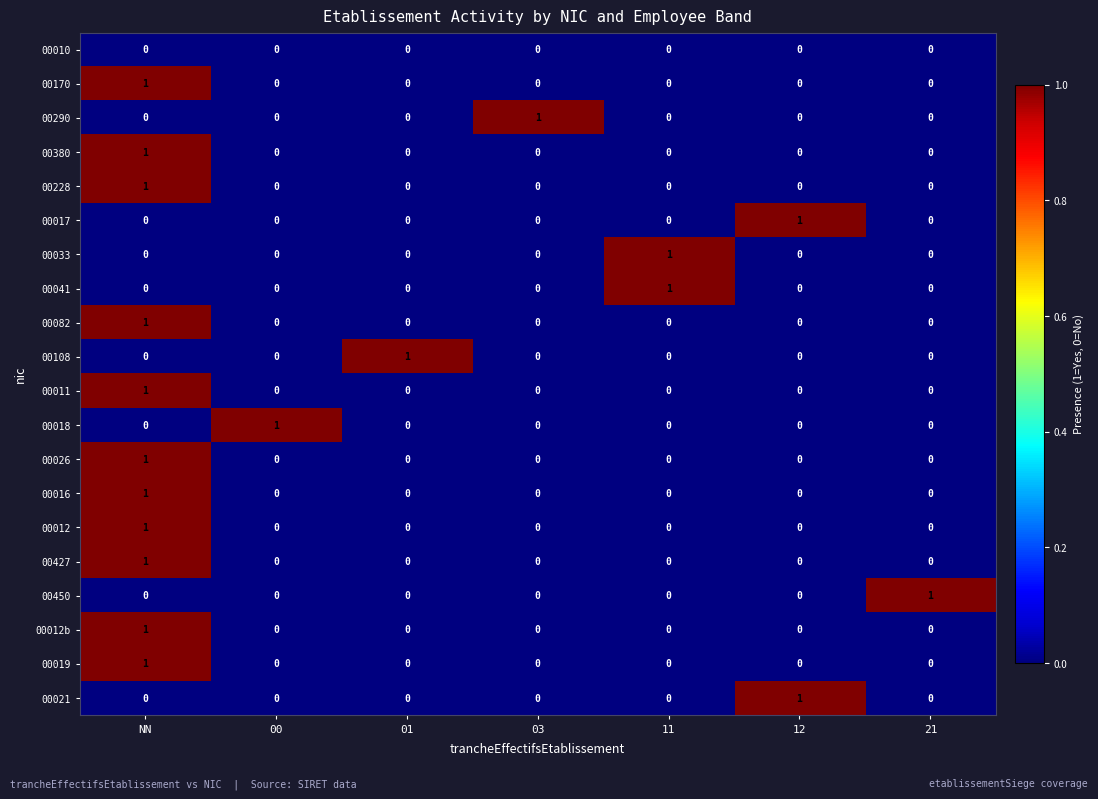

True or false: 00011 has a value of -1 at 12.

False